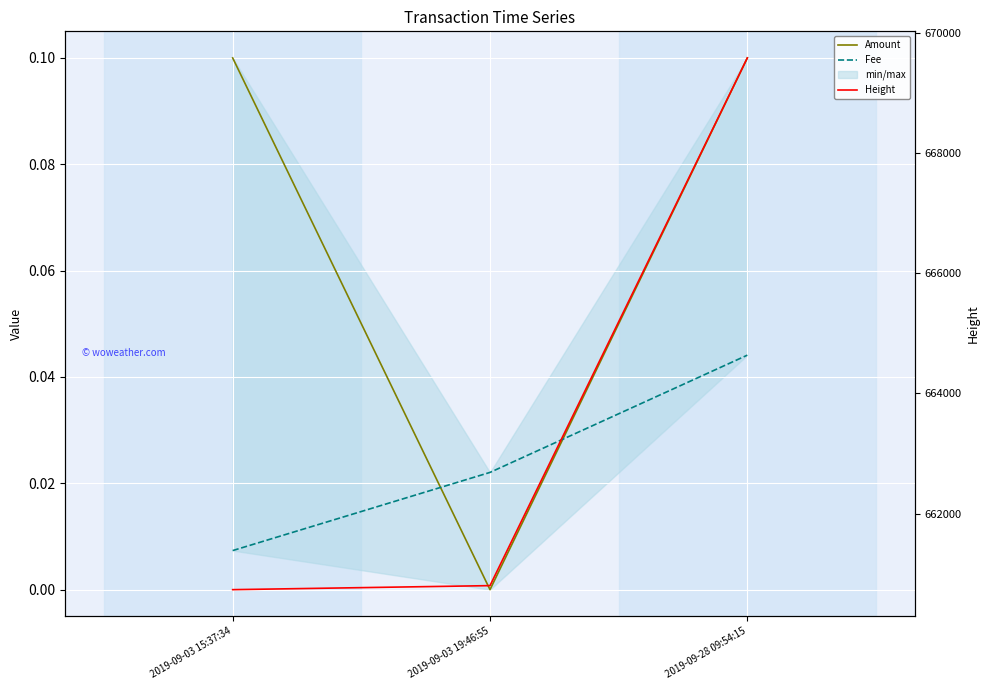

How many lines are shown in the chart?

3